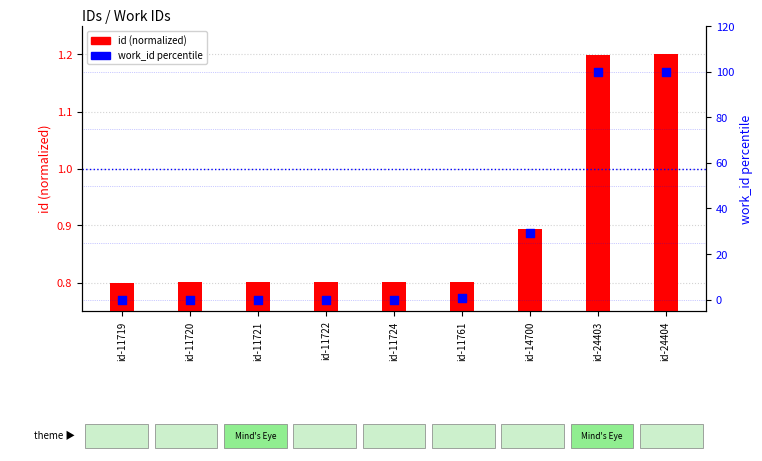

What are all the series names shown in the legend?

id (normalized), work_id percentile